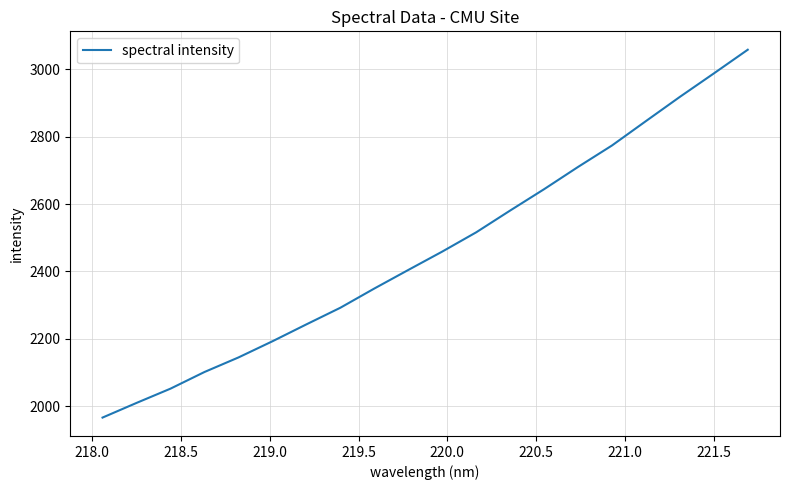

What is the smallest value displayed?

1966.3